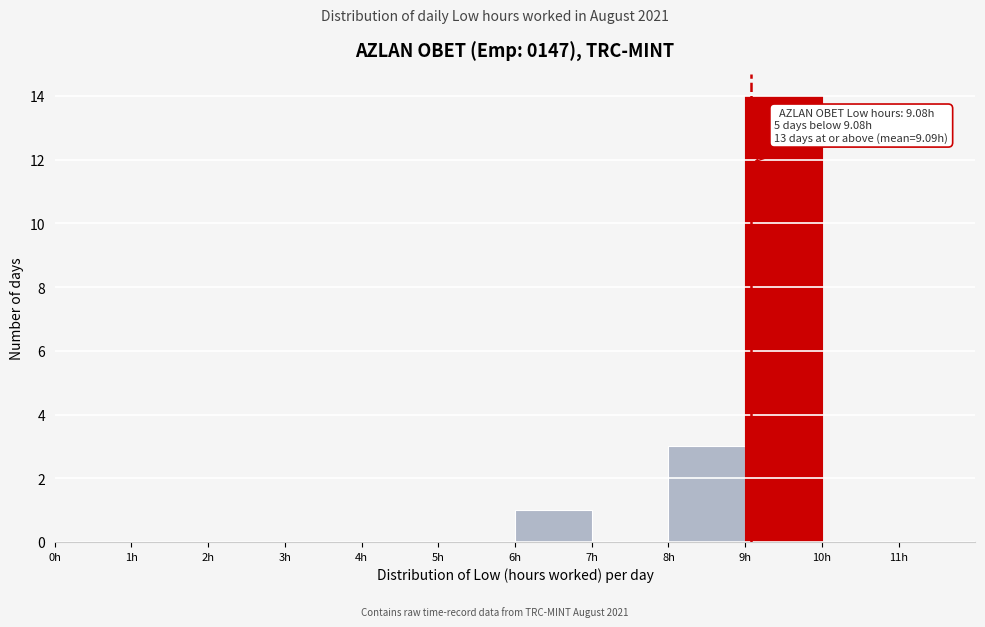

Over which range of the x-axis is the bar tallest?

9 to 10